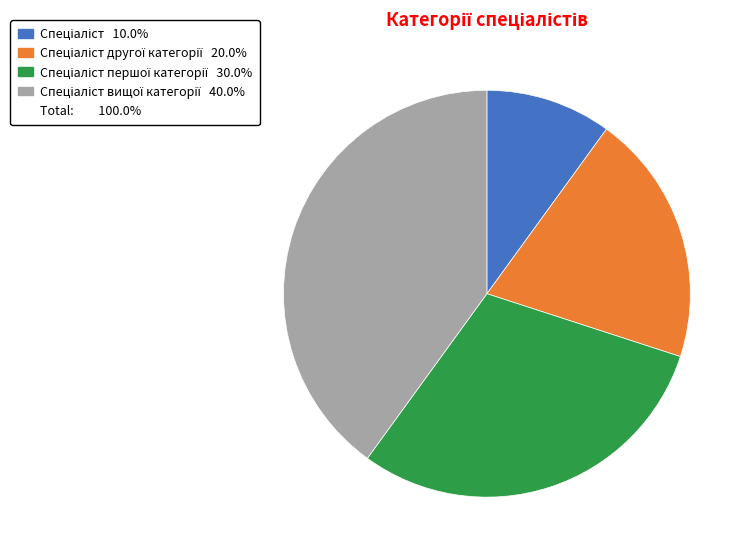

Is there any slice that represents more than half of the pie?

No